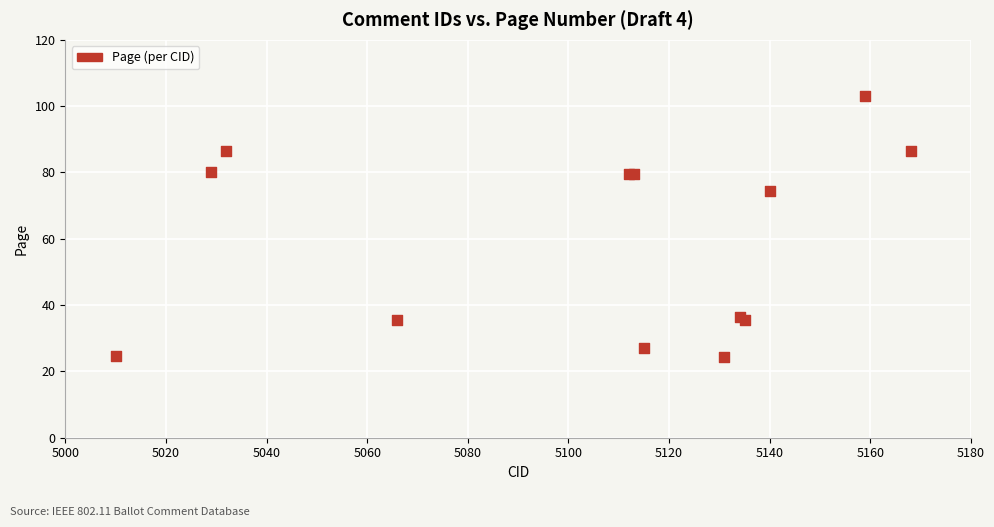

What Y value in the scatter plot is closest to 63?

74.5